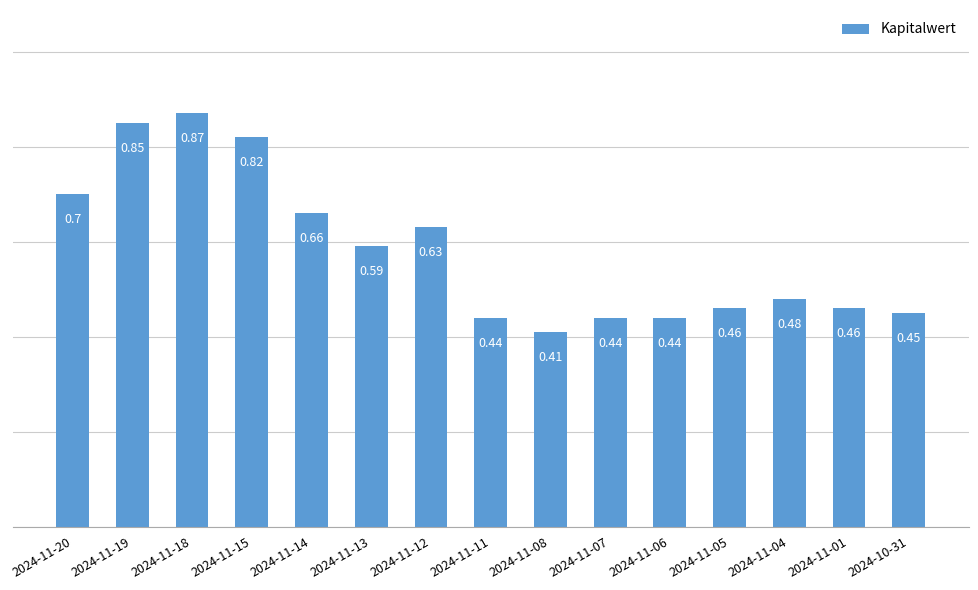

What is the sum of all values?

8.7